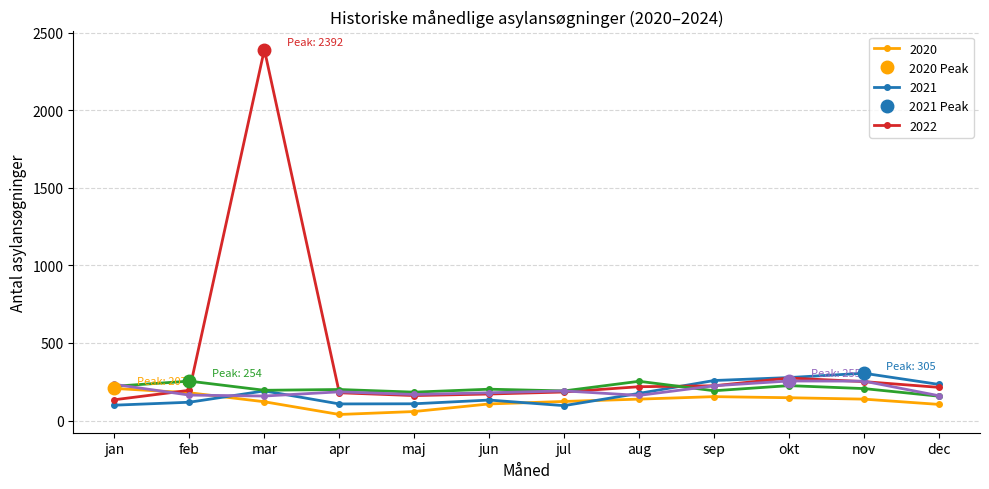

Where is the first local maximum for 2022?

mar